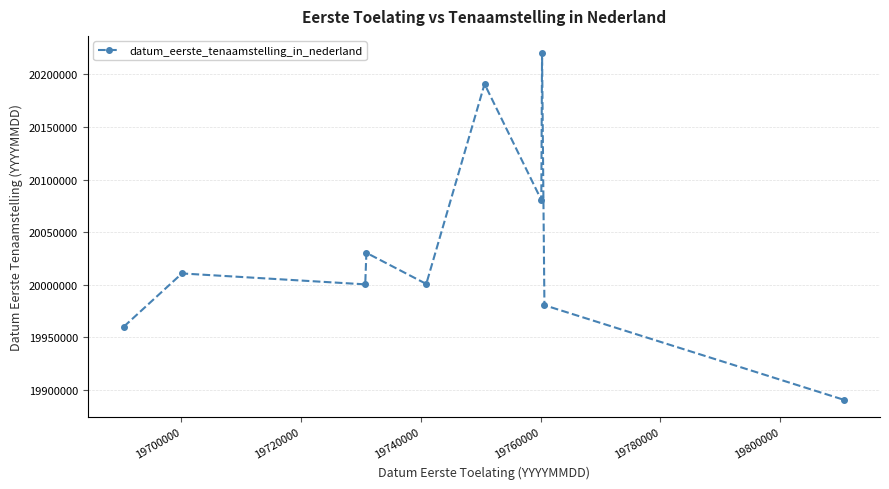

How many interior local peaks (higher than both neighbors) does the data have?

4